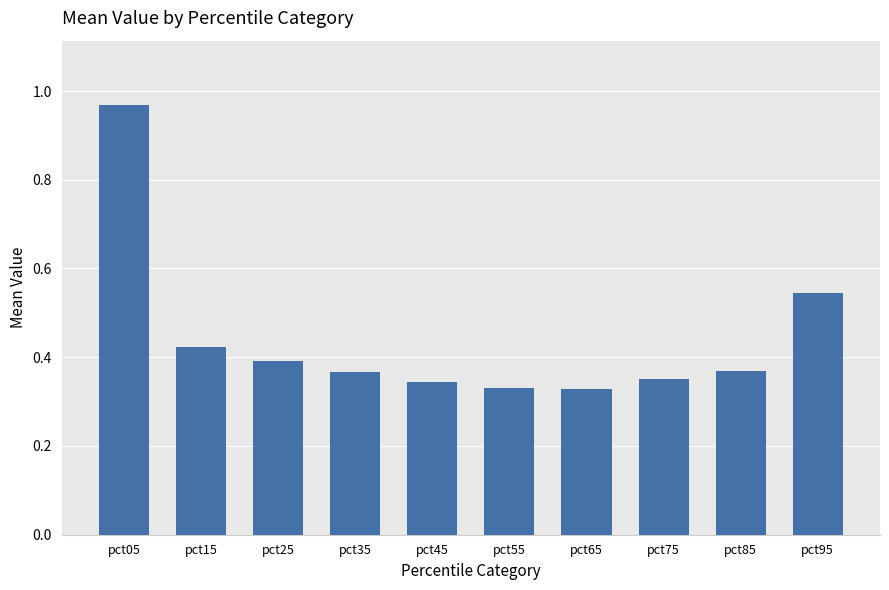

What is the difference between the maximum and minimum values?

0.6